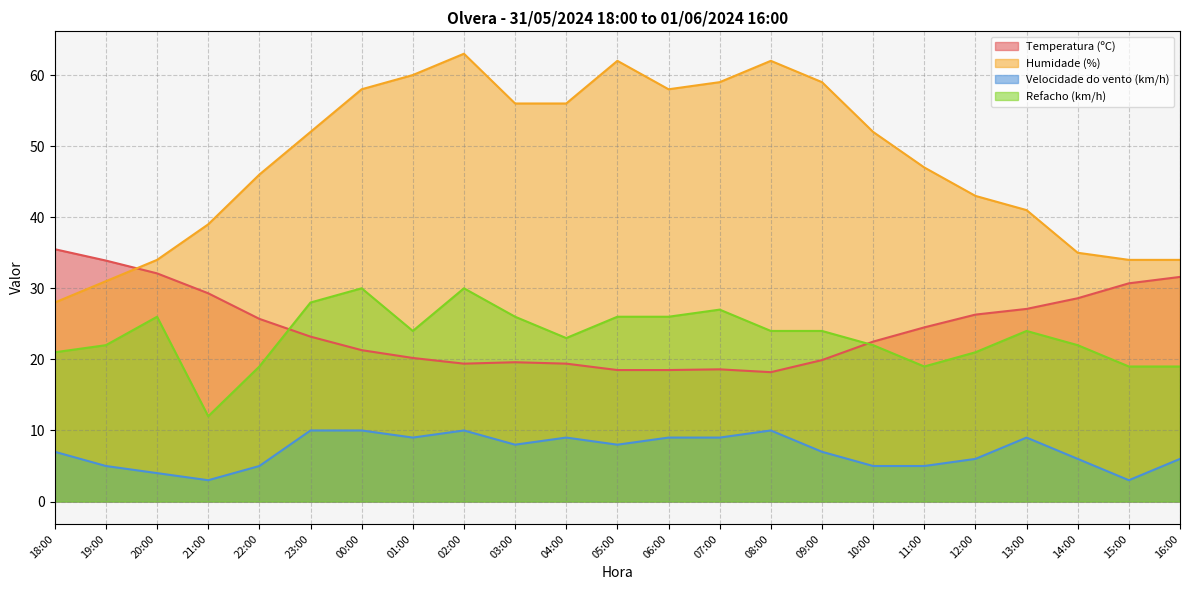

True or false: Temperatura (ºC) has a value of 46.9 at 15:00.

False